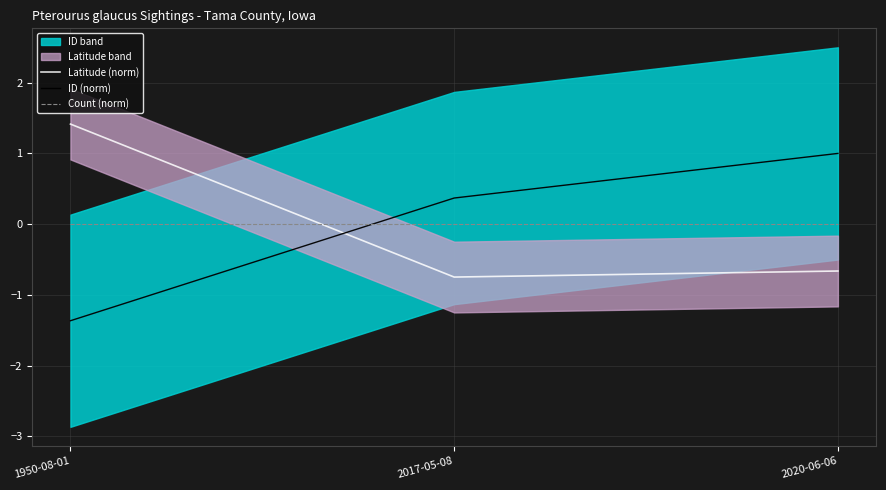

What is the maximum value shown in the chart?

1.4